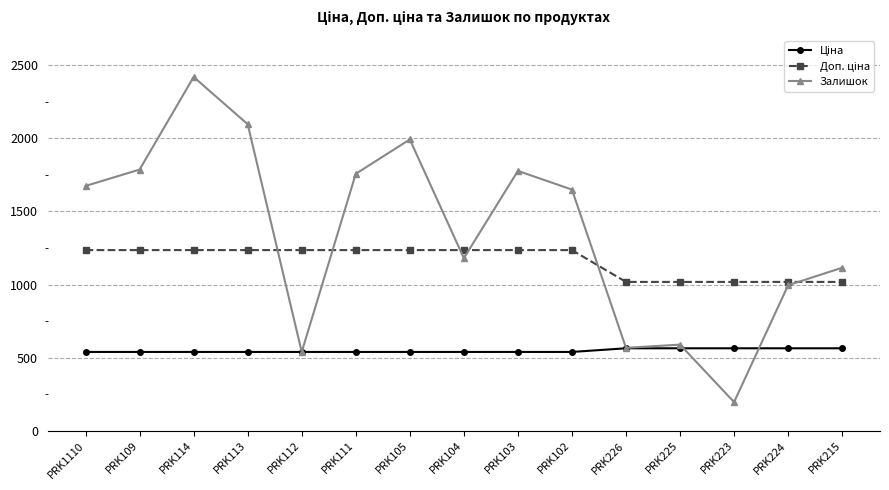

At which label is Залишок closest to 1307?

PRK104